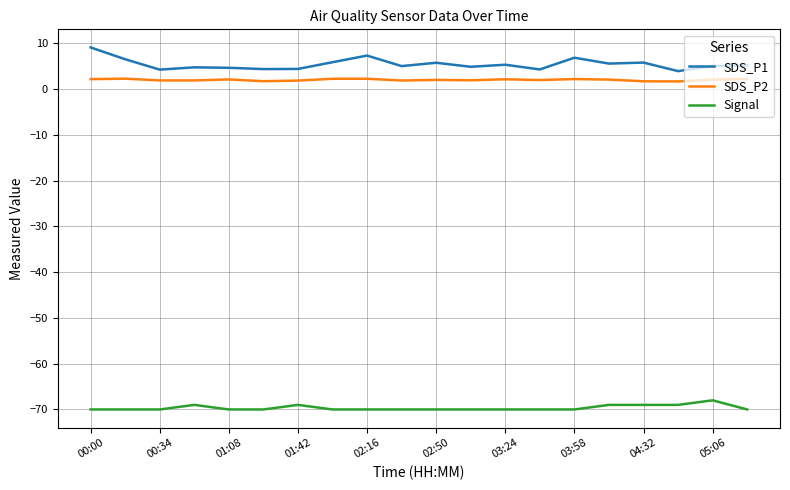

True or false: Signal and SDS_P2 cross at least once.

False